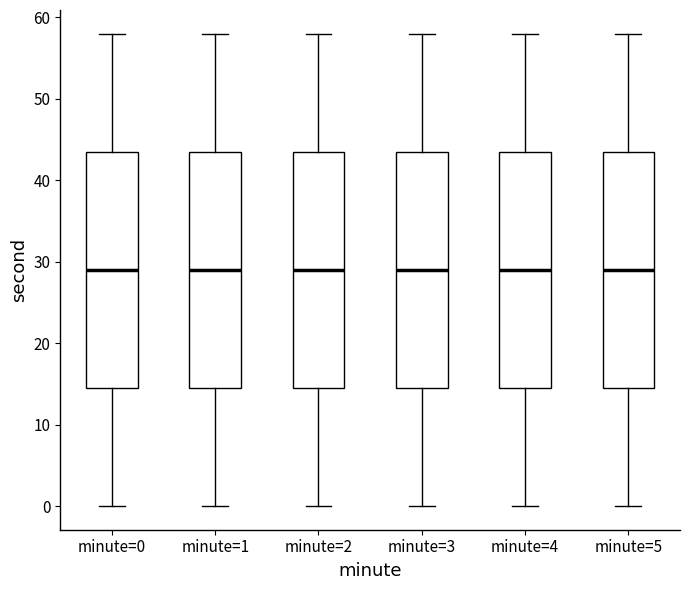

Reading left to right, transcribe this box plot: for each box, give where its median line is, the range the box spans, and where its two whiskers end, as read against the y-axis. The values are not printed on the chart, so give them approximately, as read against the axis.

minute=0: median 29, box 15 to 44, whiskers 0 to 58
minute=1: median 29, box 15 to 44, whiskers 0 to 58
minute=2: median 29, box 15 to 44, whiskers 0 to 58
minute=3: median 29, box 15 to 44, whiskers 0 to 58
minute=4: median 29, box 15 to 44, whiskers 0 to 58
minute=5: median 29, box 15 to 44, whiskers 0 to 58